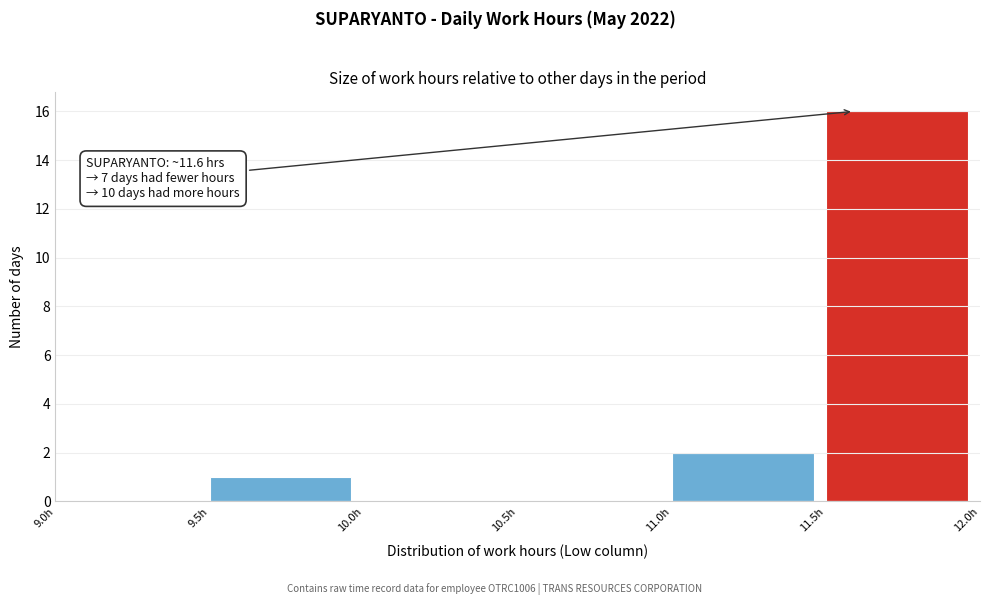

Which range on the x-axis has the tallest bar?

11.5 to 12.0